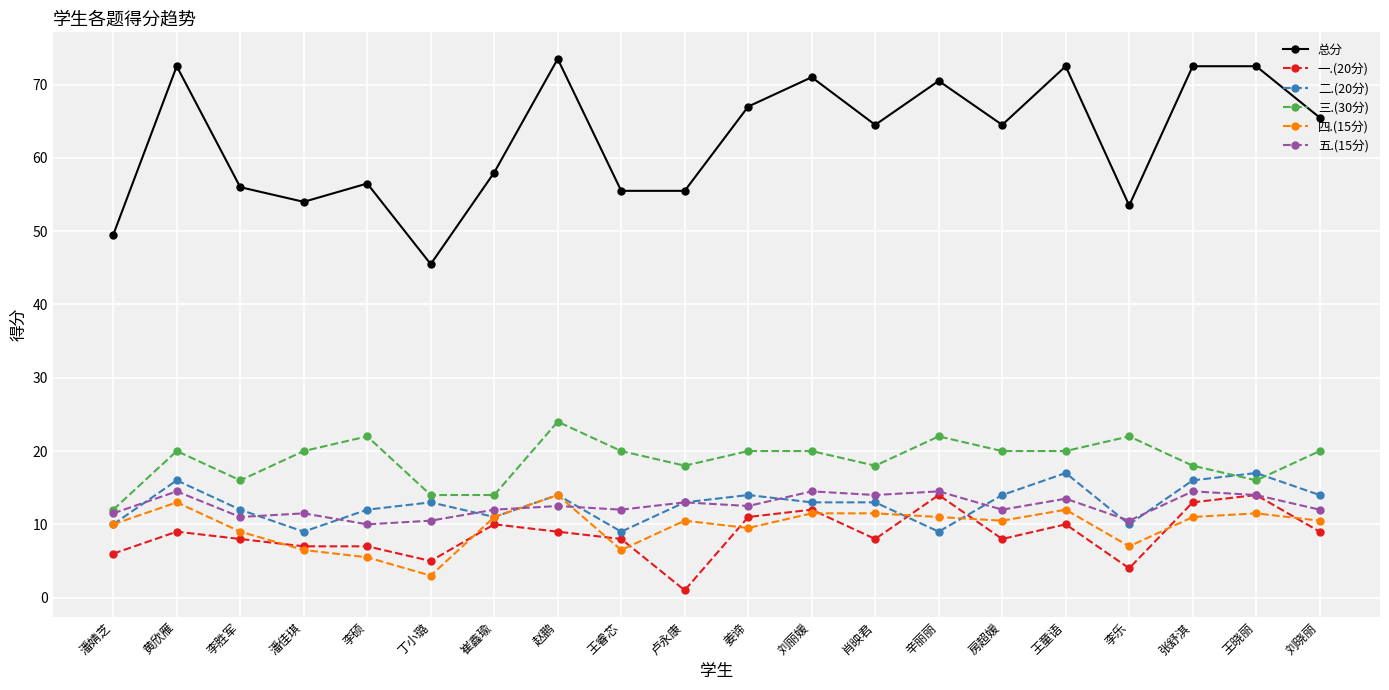

What is the difference between the maximum and minimum values in the 一.(20分) series?

13.0